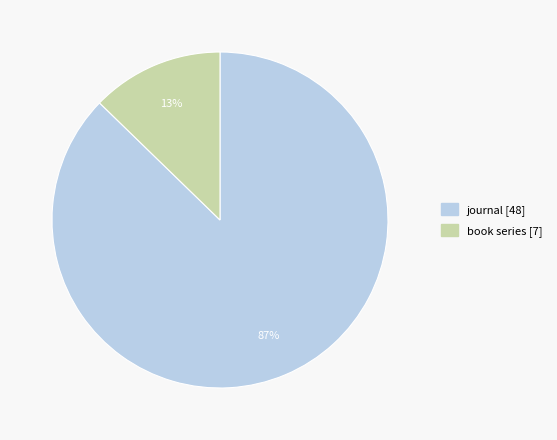

Count the number of slices in the pie.

2